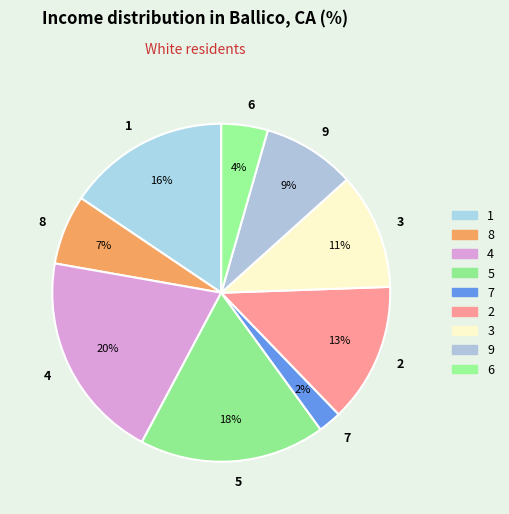

Which category has the smallest portion of the pie?

7